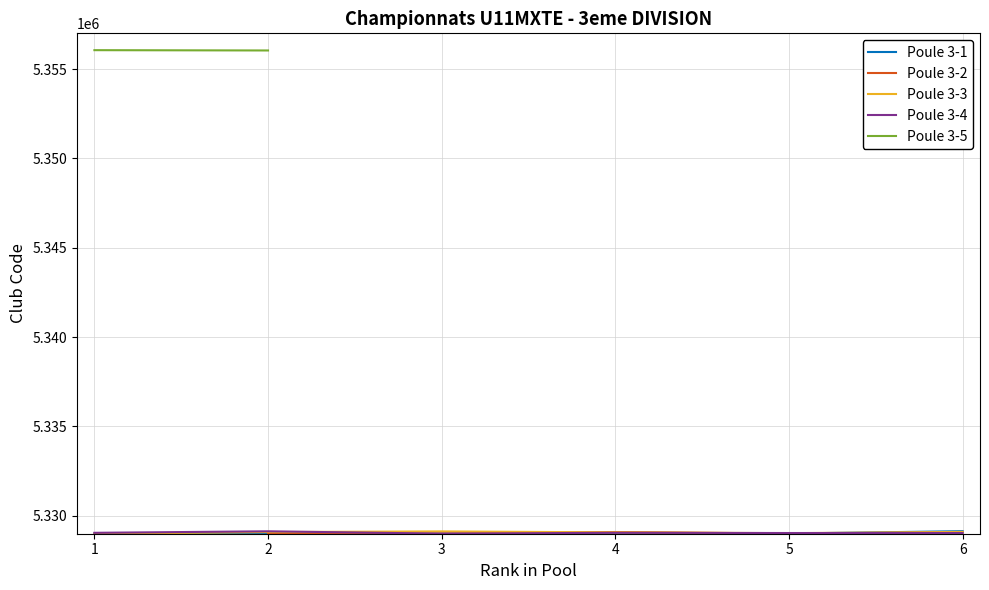

True or false: Poule 3-1 and Poule 3-5 intersect in this chart.

False